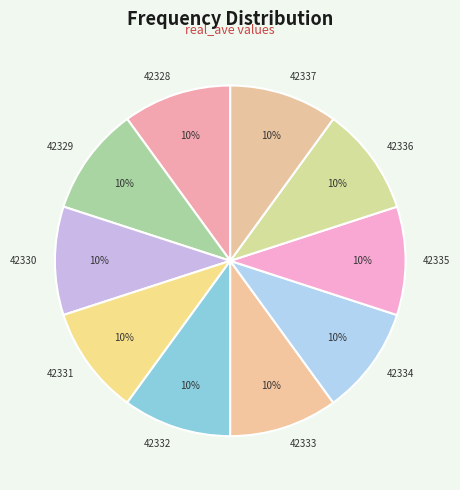

How many segments does this pie chart have?

10